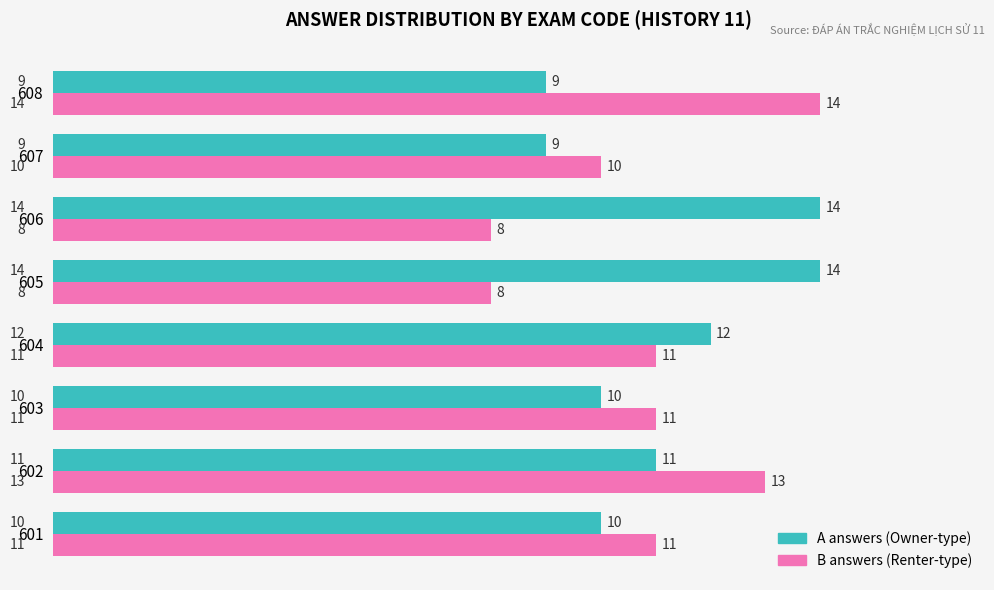

What is the difference between the highest and lowest values at 608?

5